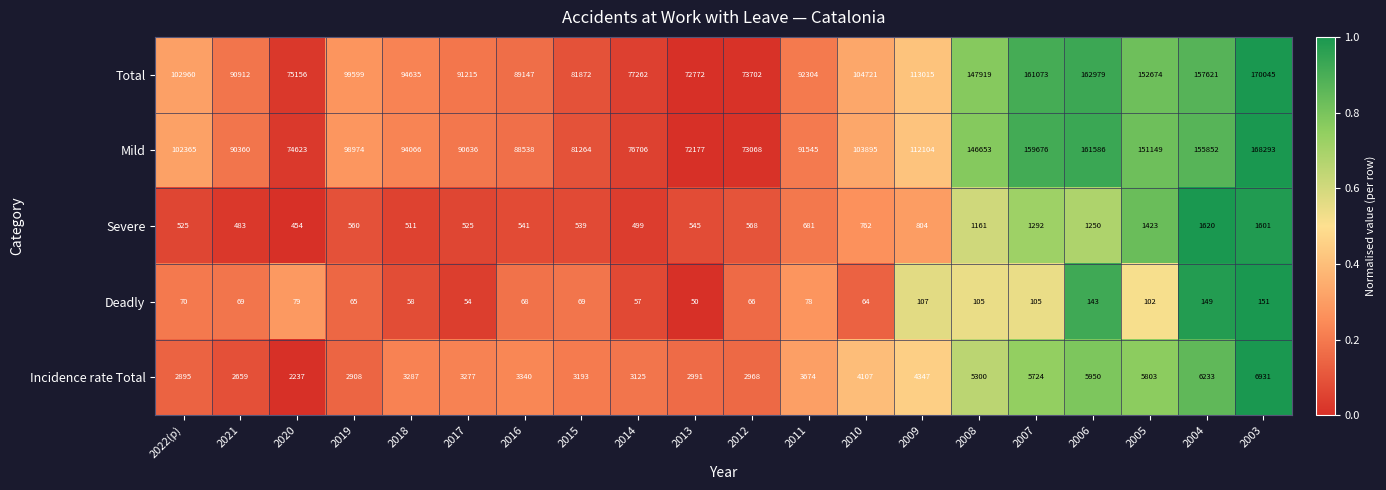

List the series in order of their peak value, lowest first.

Deadly, Severe, Incidence rate Total, Mild, Total